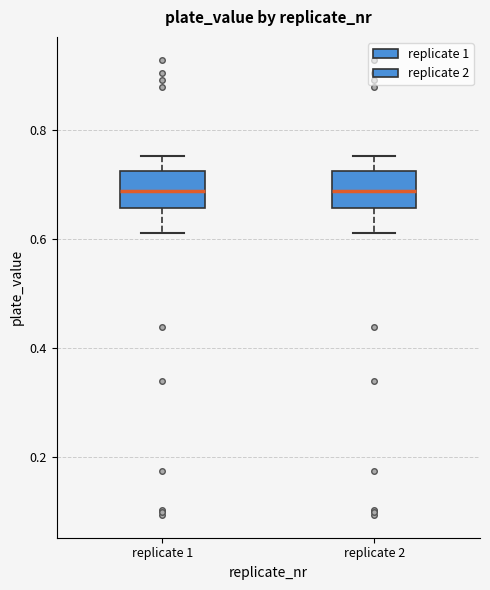

Where does the lower whisker of the box for replicate 2 end on the y-axis? The values are not printed on the chart, so give them approximately, as read against the axis.

0.62